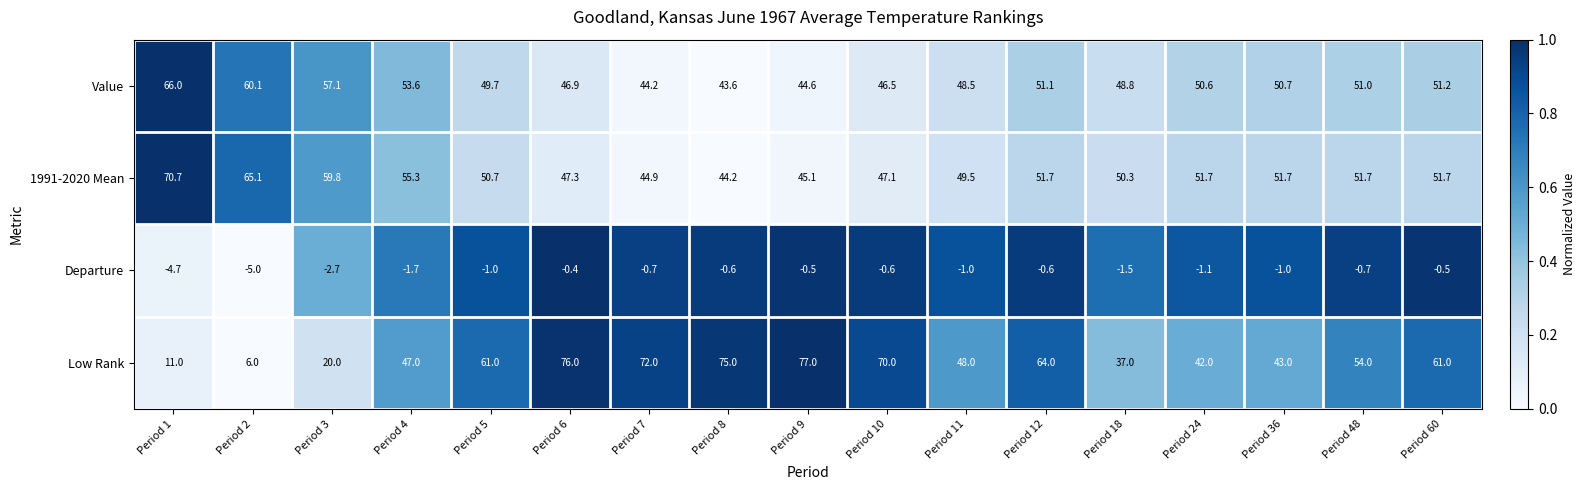

Count the number of categories in the chart.

17